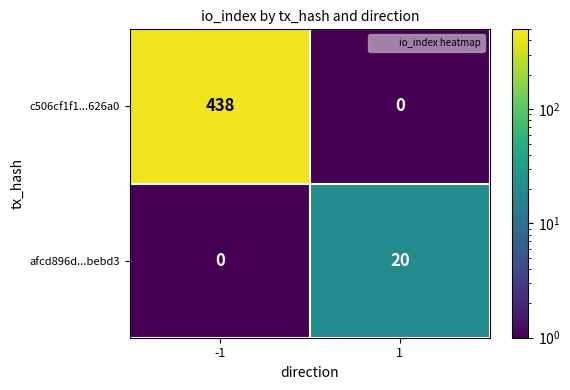

At which category is the sum across all series the highest?

-1